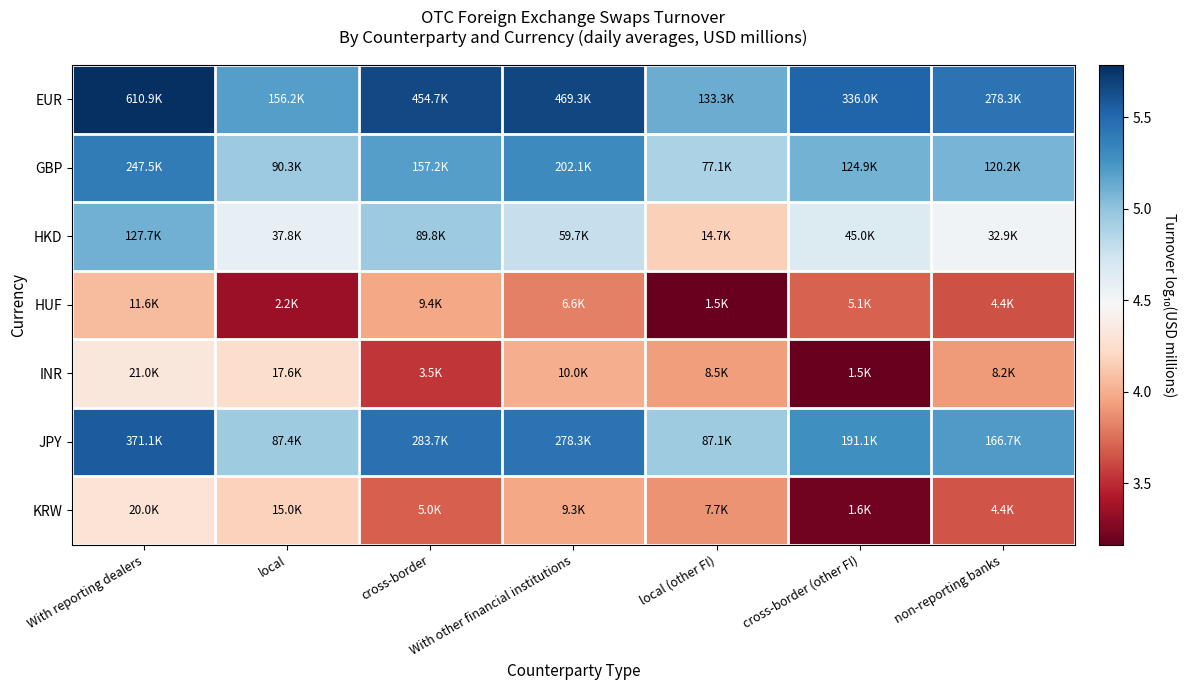

At which category is the sum across all series the highest?

With reporting dealers